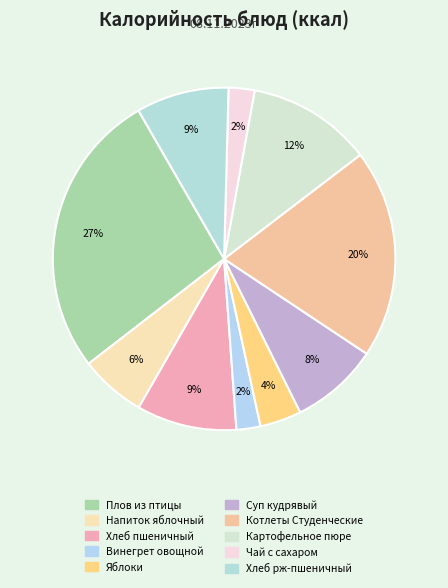

To the nearest percent, what is the combined percentage of Хлеб пшеничный and Картофельное пюре?

21%